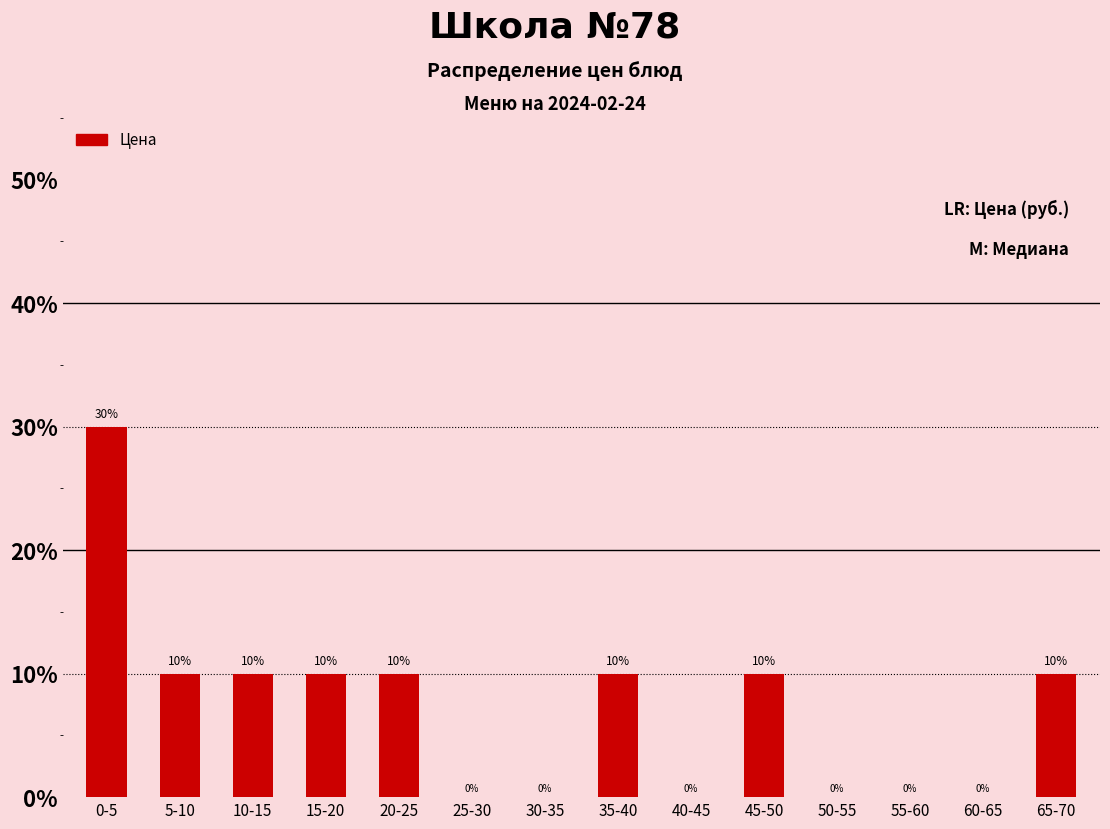

Reading left to right, what are all the values shown in this chart?

0-5=30	5-10=10	10-15=10	15-20=10	20-25=10	25-30=0	30-35=0	35-40=10	40-45=0	45-50=10	50-55=0	55-60=0	60-65=0	65-70=10